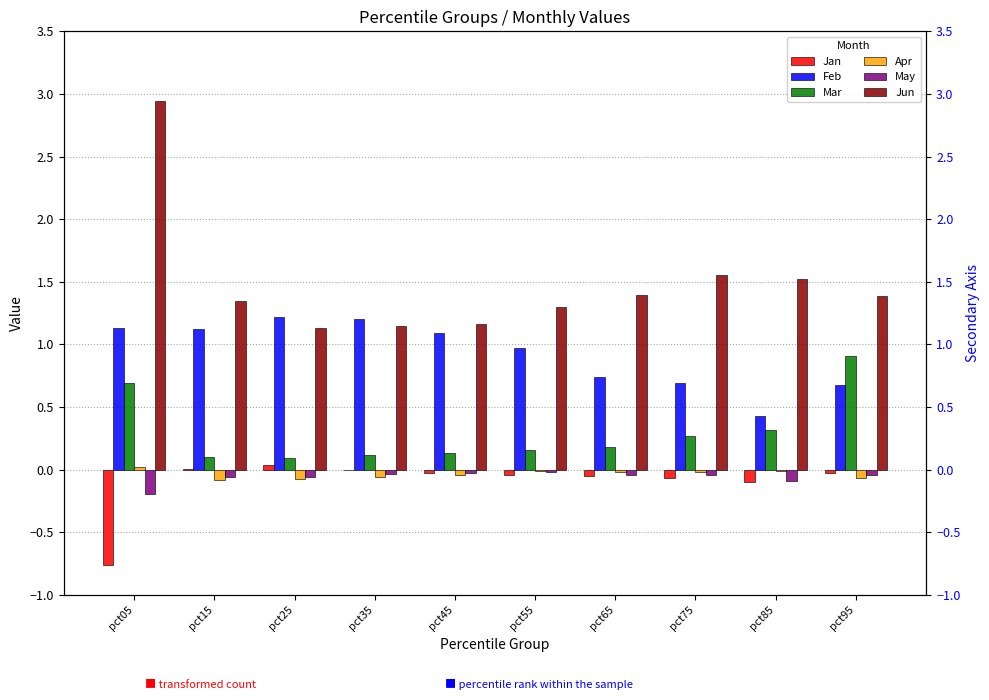

List the labels in order of Apr value, largest first.

pct05, pct85, pct55, pct75, pct65, pct45, pct35, pct95, pct25, pct15